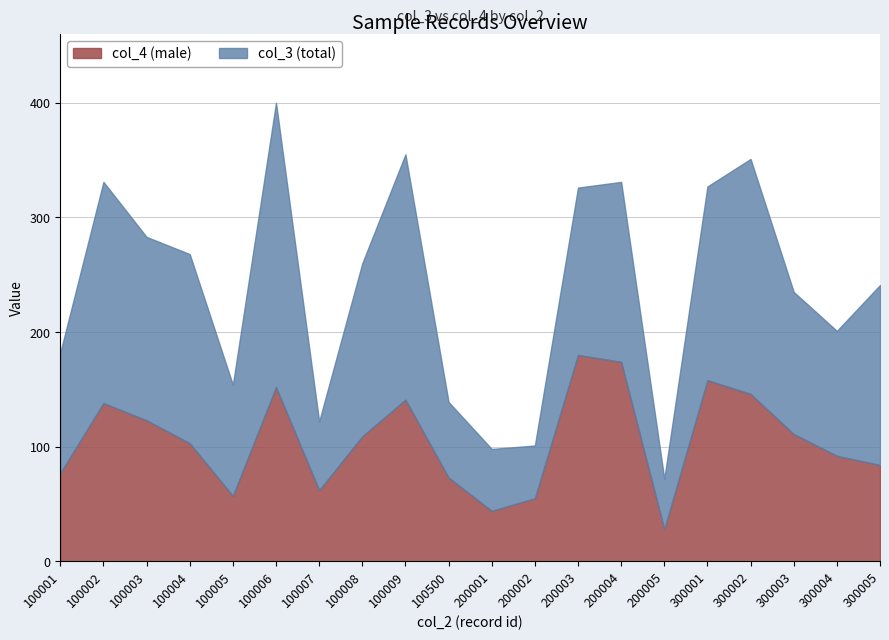

What is the value of the col_4 (male) point at the 16th from the left?

158